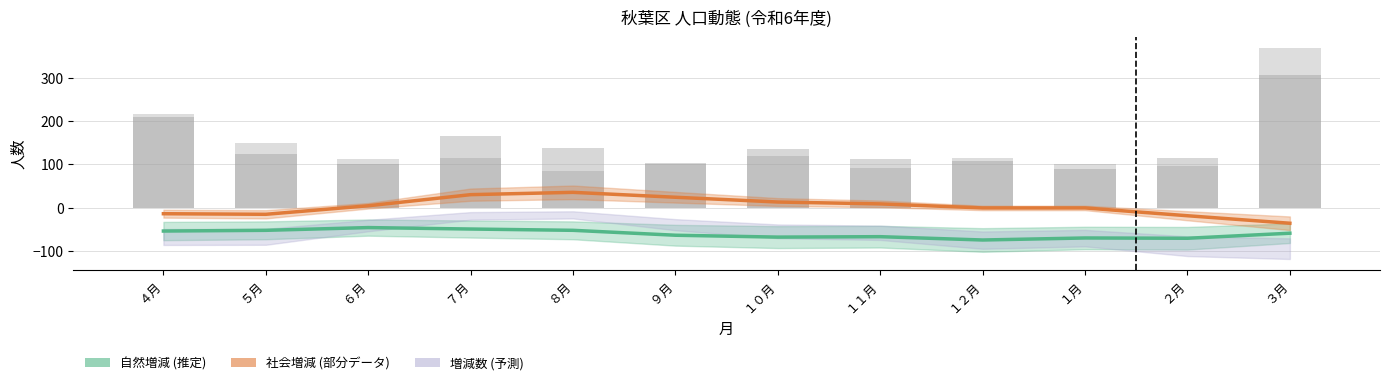

How many groups of bars are there?

12